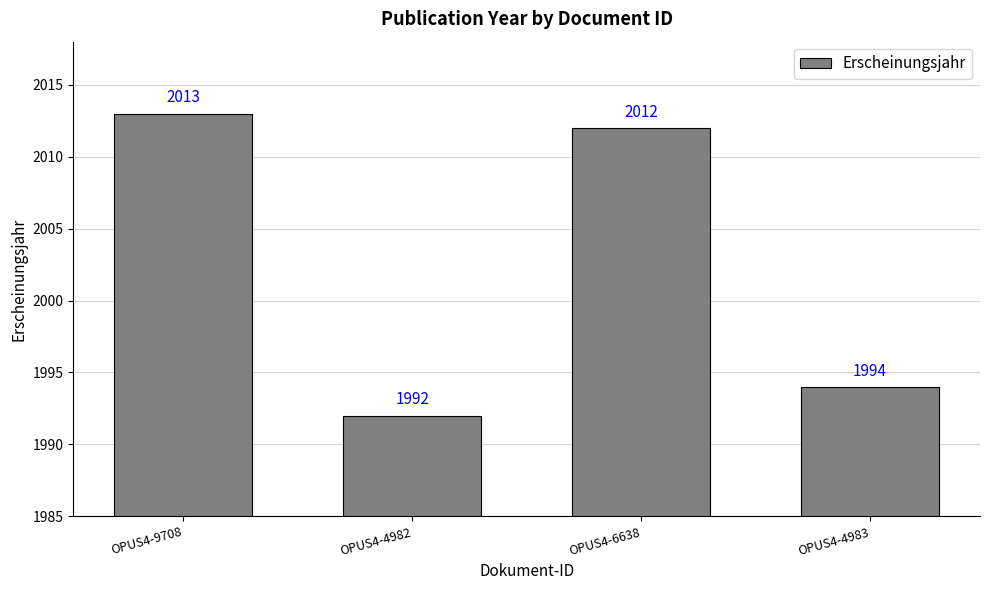

What is the ratio of the value at OPUS4-4982 to the value at OPUS4-4983?

1.0